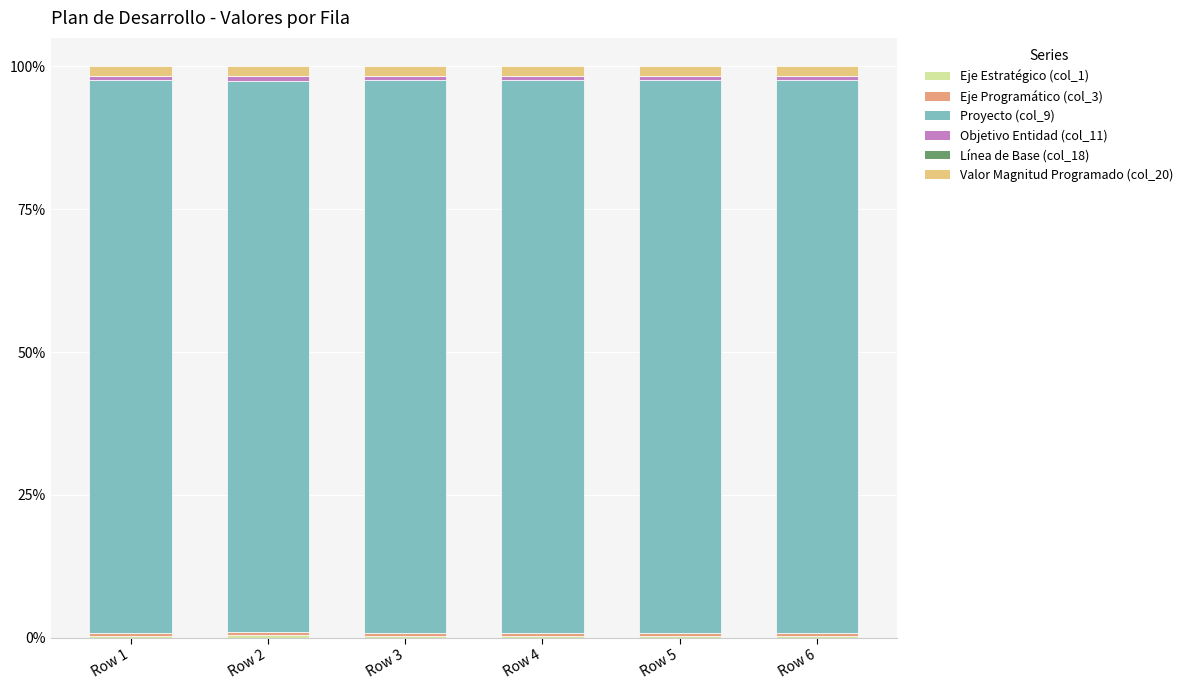

How many data points does each series have?

6